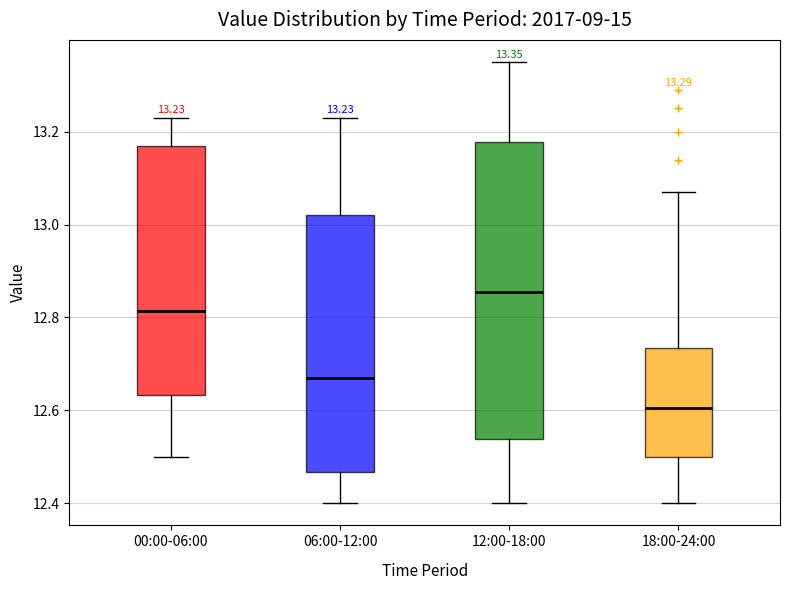

Which box's median line is the highest?

12:00-18:00